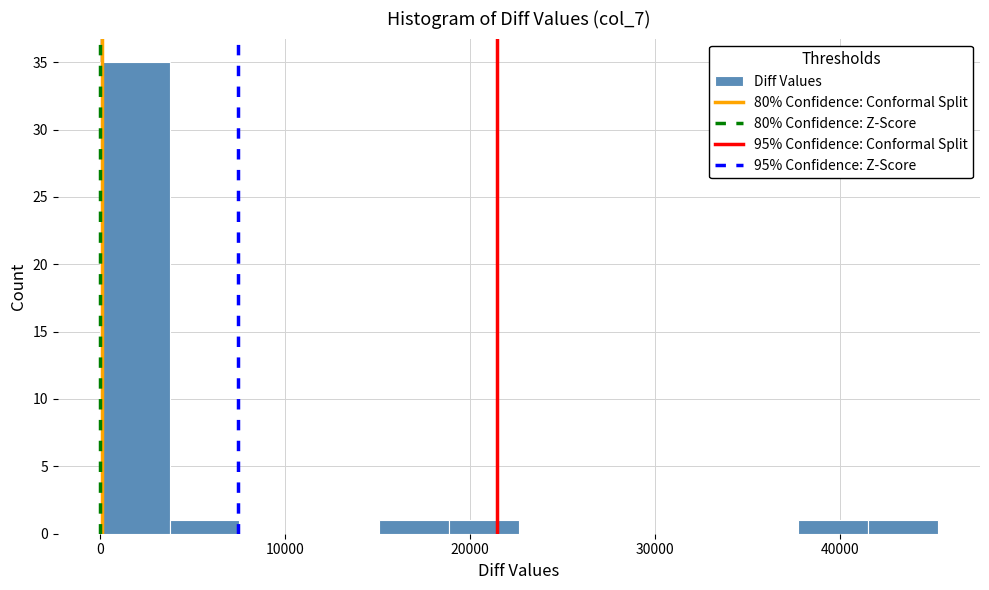

Around what value on the x-axis is the tallest bar? Give the approximate position of its centre, as read against the axis.

2000